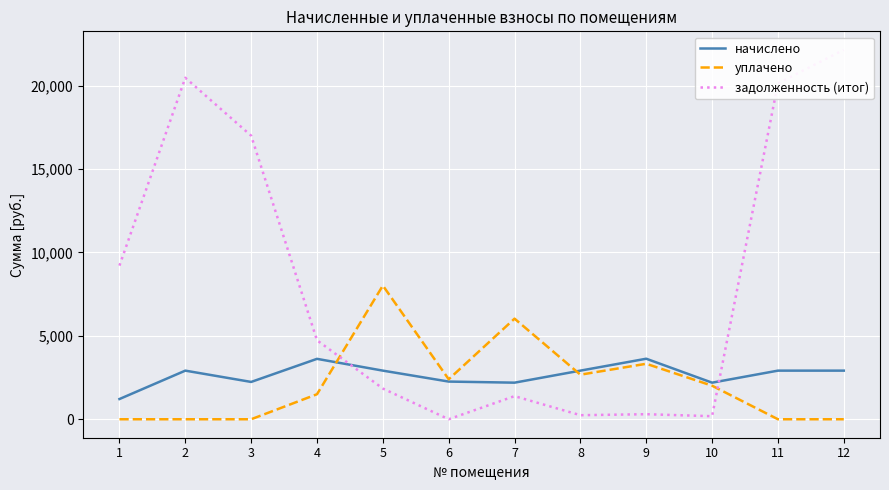

What is the value of the начислено point at the 5th from the left?

2913.6